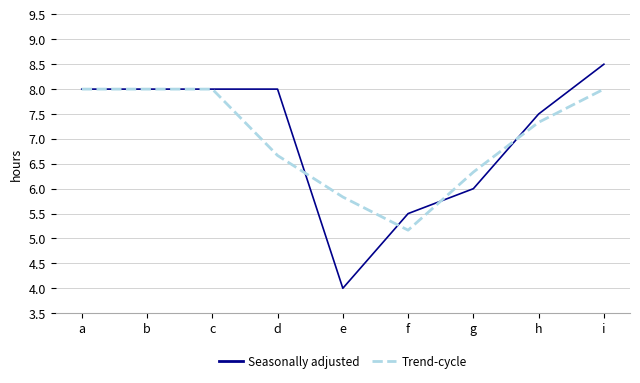

True or false: Seasonally adjusted and Trend-cycle cross at least once.

True